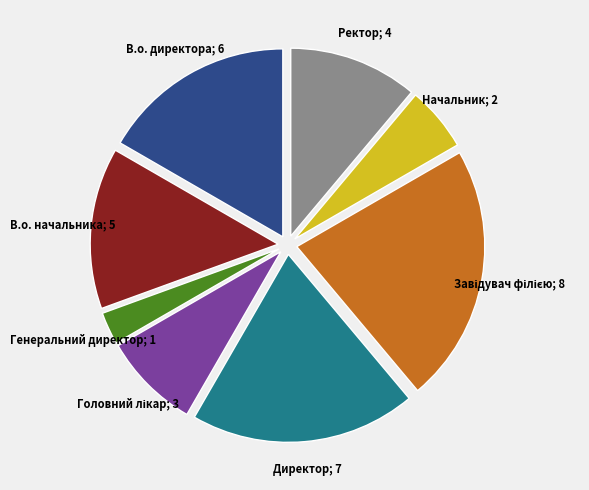

Is there any slice that represents more than half of the pie?

No